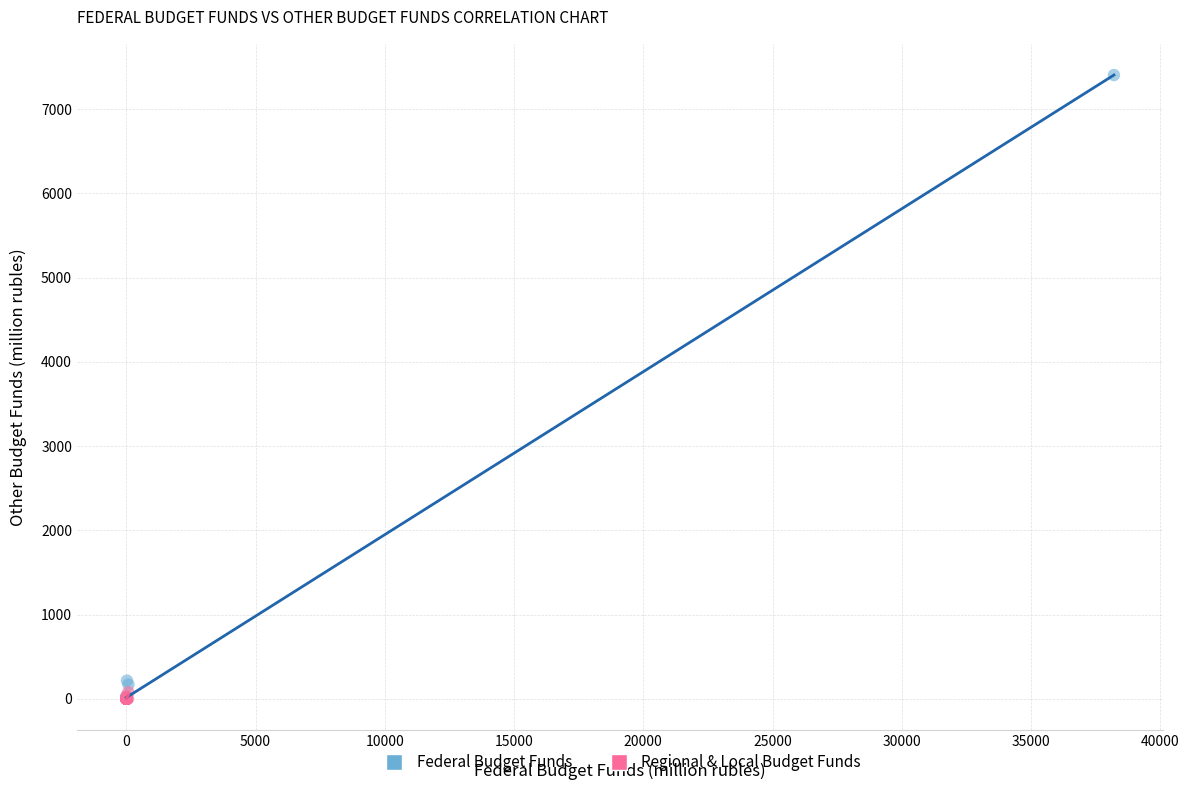

Which series reaches the maximum Y coordinate?

Federal Budget Funds